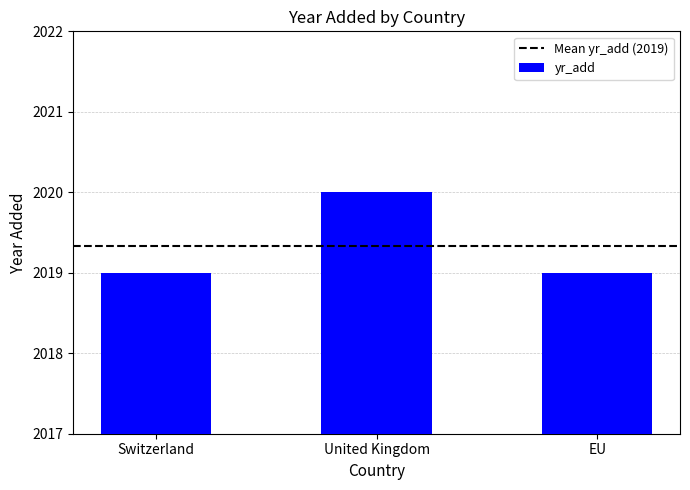

What is the minimum value shown in the chart?

2019